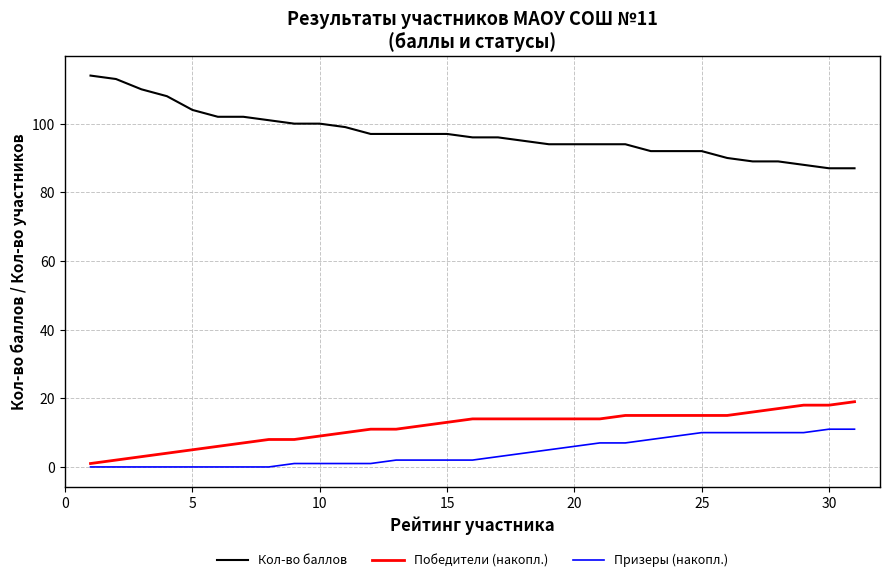

What is the sum of all Призеры (накопл.) values?

133